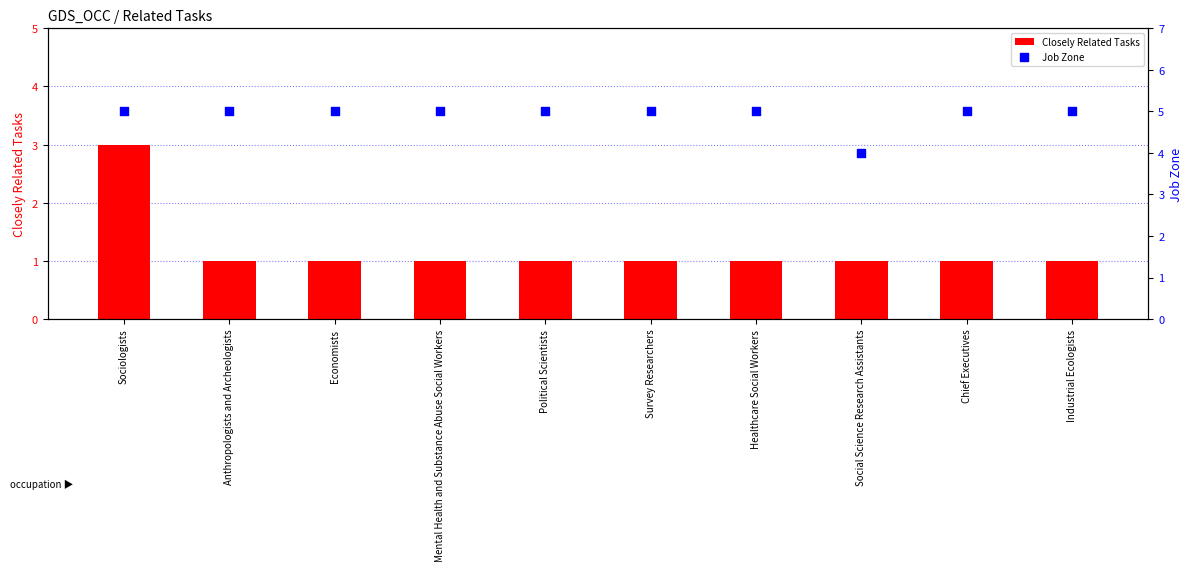

Which series reaches the minimum Y coordinate?

Closely Related Tasks